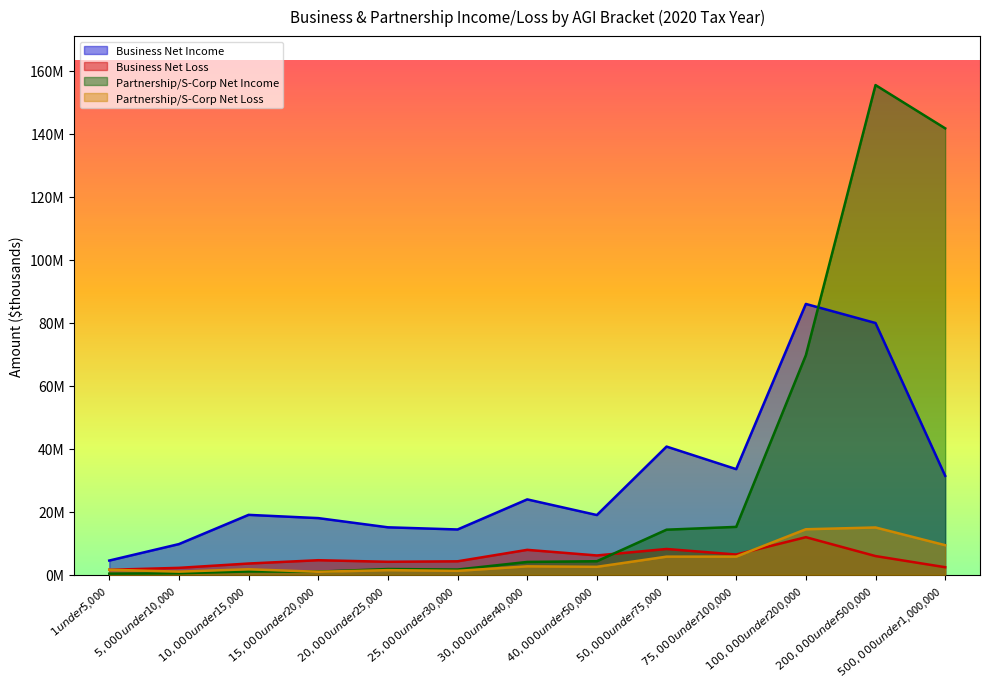

What is the greatest value displayed?

155392943